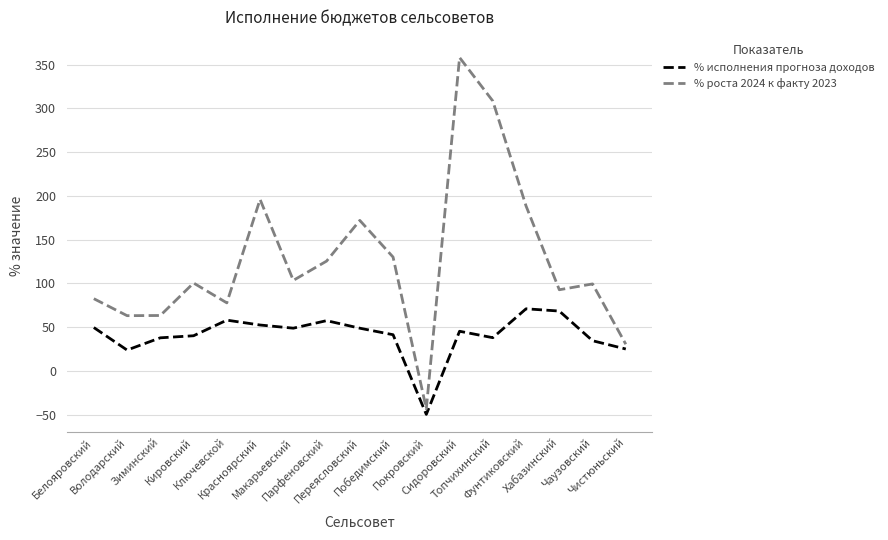

Is it true that % роста 2024 к факту 2023 equals 27.9 at Белояровский?

False